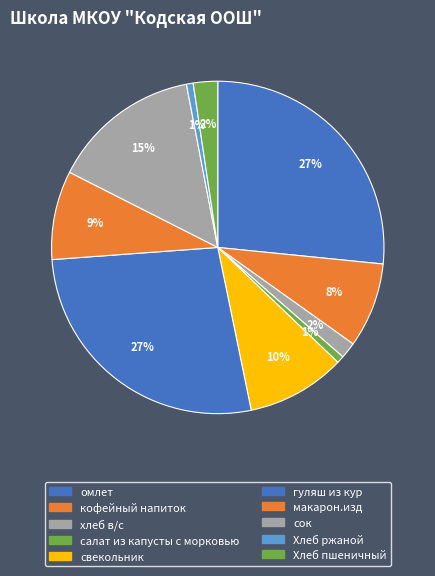

Is there a majority slice in this chart?

No